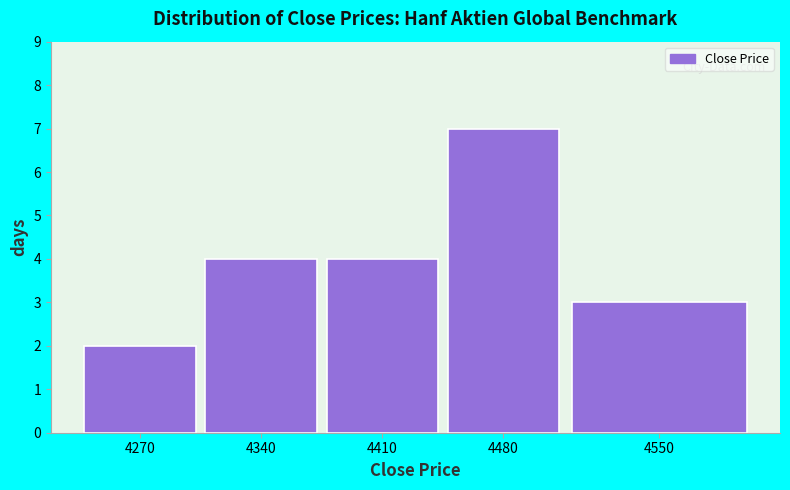

Reading left to right, extract all data points from this chart.

2	4	4	7	3